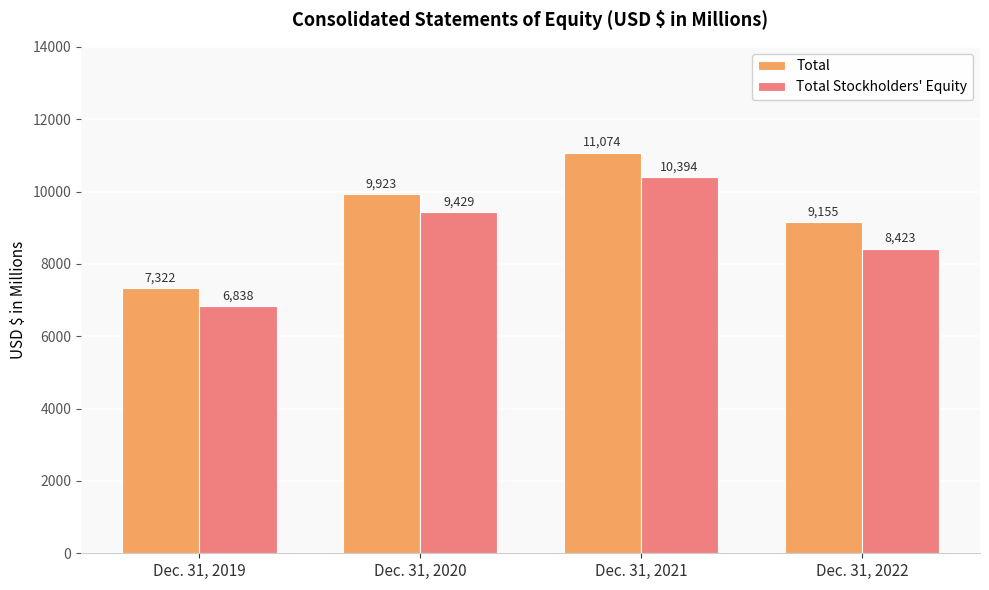

How many groups of bars are there?

4